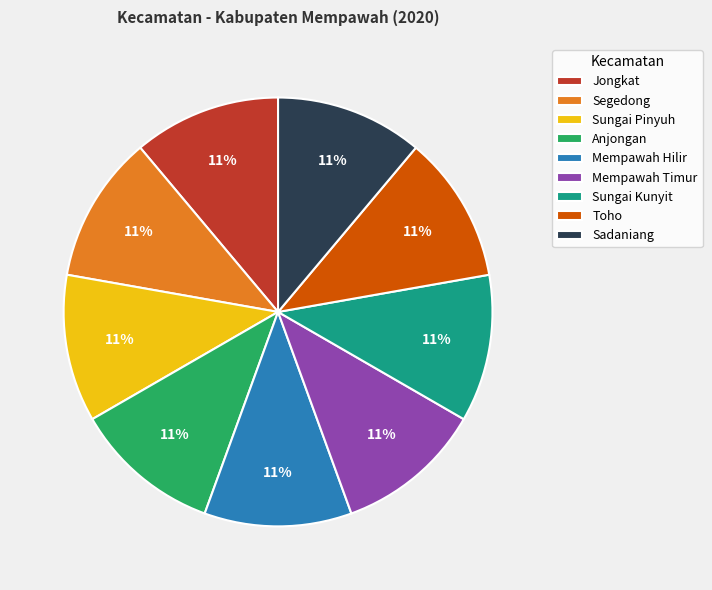

Is the sum of Mempawah Timur and Sadaniang greater than half?

No